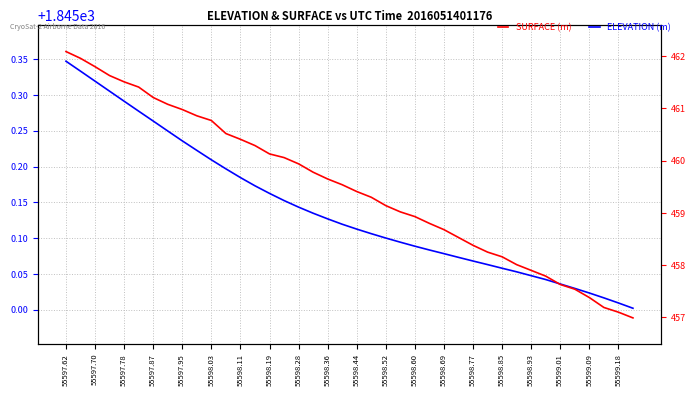

Does the chart display data point markers on the line(s)?

No